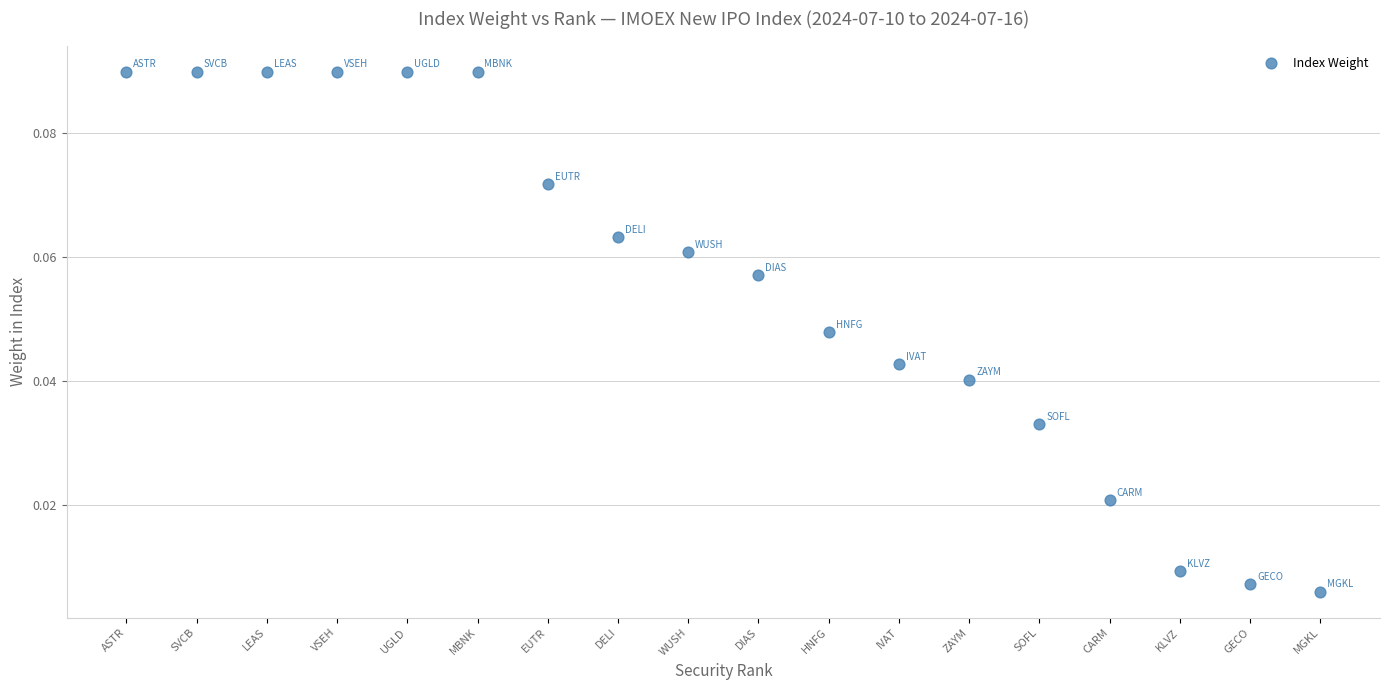

What is the range of X values (max minus min)?

17.0